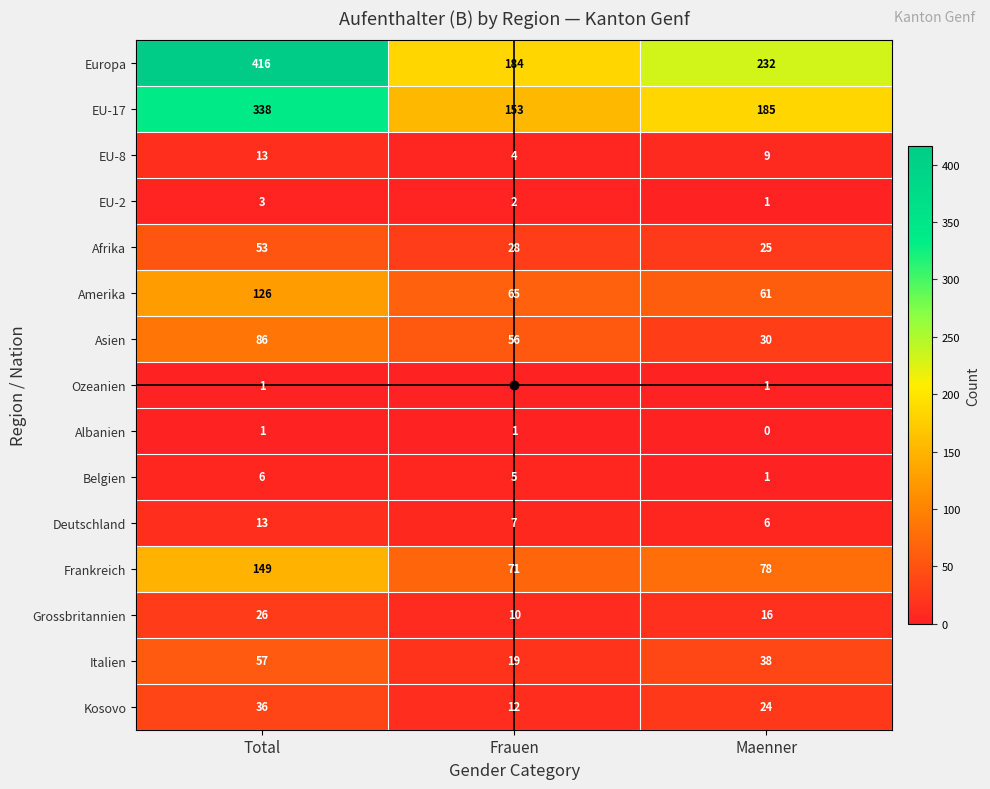

Which series has the largest range (max minus min)?

Europa